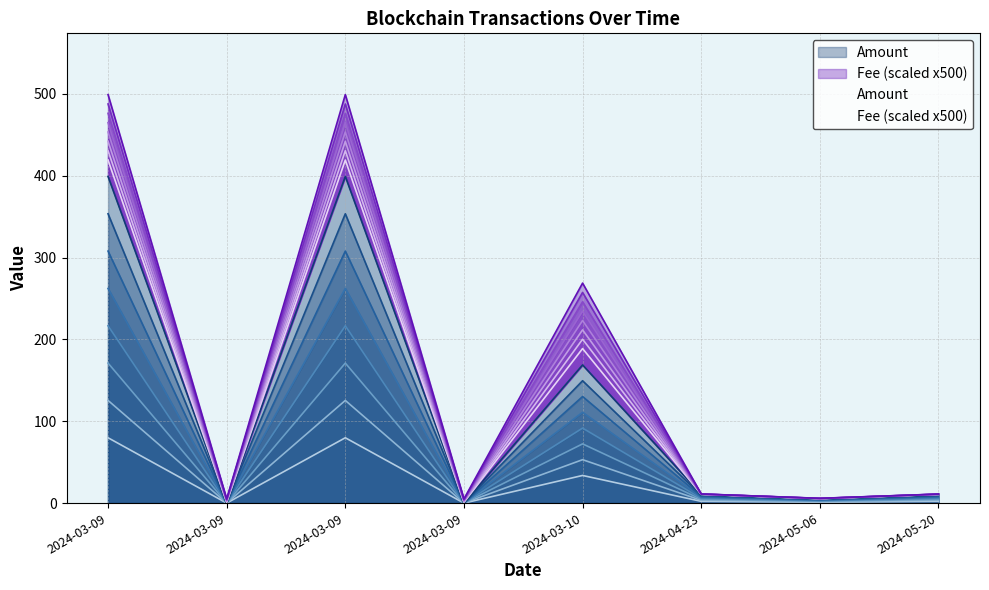

How many interior local peaks (higher than both neighbors) does the data have?

2